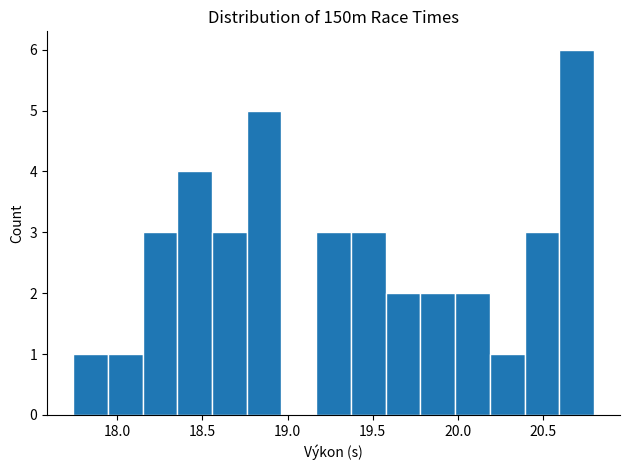

Reading left to right, list every bar in this chart as the range it spans on the x-axis followed by its height. Neither the bar edges nor the heights are printed on the chart, so give them approximately, as read against the axes.

17.75 to 17.95: 1
17.95 to 18.15: 1
18.15 to 18.35: 3
18.35 to 18.55: 4
18.55 to 18.75: 3
18.75 to 18.95: 5
18.95 to 19.15: 0
19.15 to 19.35: 3
19.35 to 19.60: 3
19.60 to 19.80: 2
19.80 to 20.00: 2
20.00 to 20.20: 2
20.20 to 20.40: 1
20.40 to 20.60: 3
20.60 to 20.80: 6